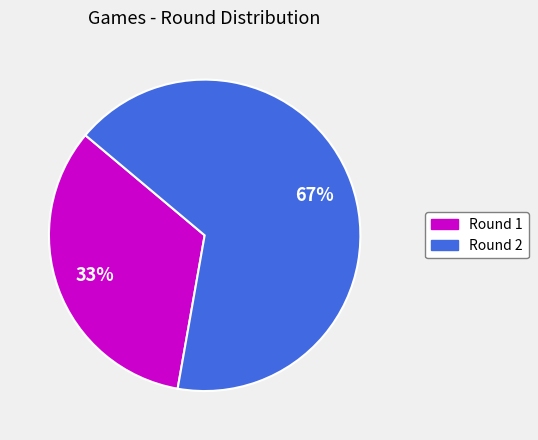

To the nearest percent, what is the average slice percentage?

50%